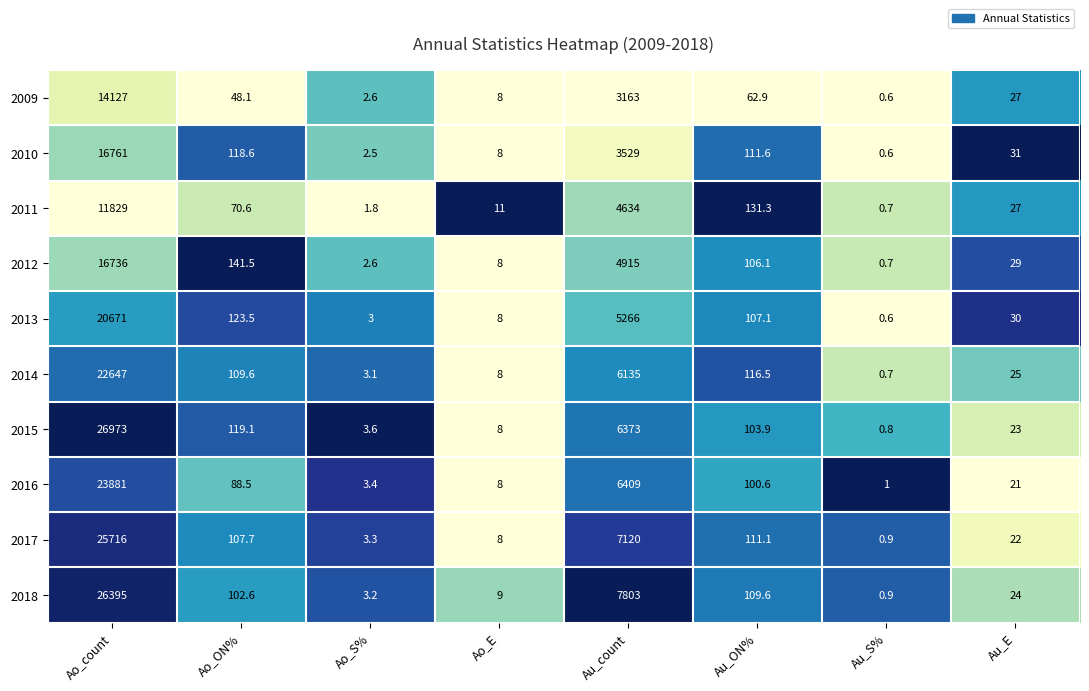

Rank the categories by 2012 value from lowest to highest.

Au_S%, Ao_S%, Ao_E, Au_E, Au_ON%, Ao_ON%, Au_count, Ao_count